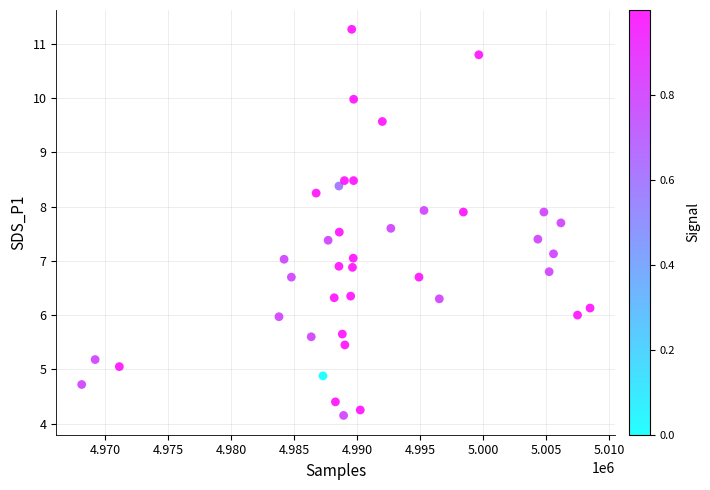

What is the range of Y values (max minus min)?

7.1